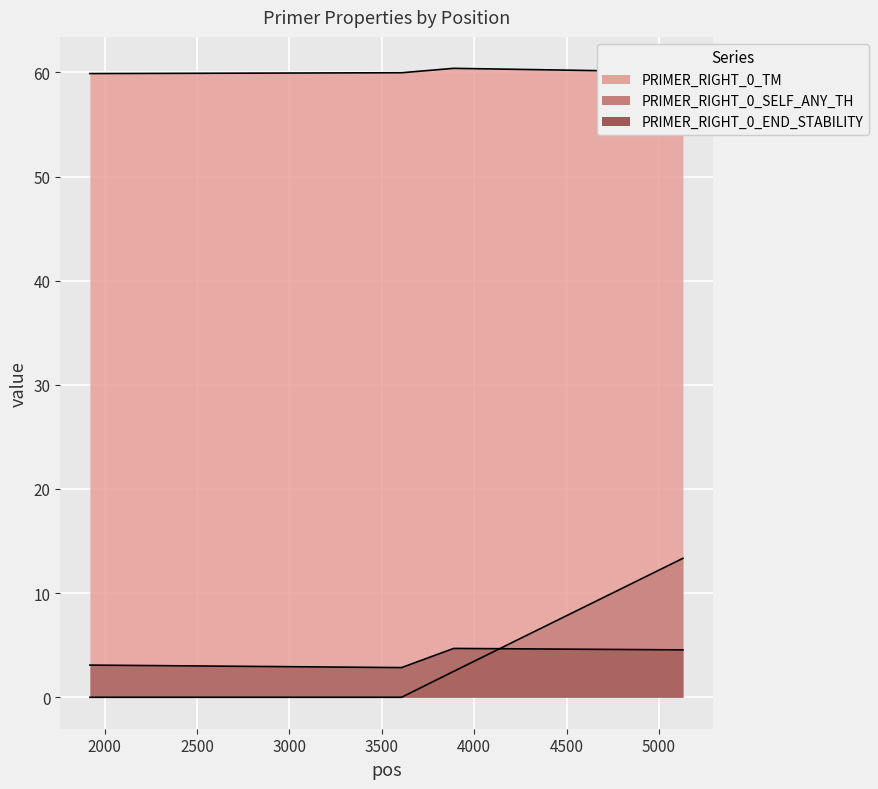

The value of PRIMER_RIGHT_0_TM at 3607 is 25.1. True or false?

False